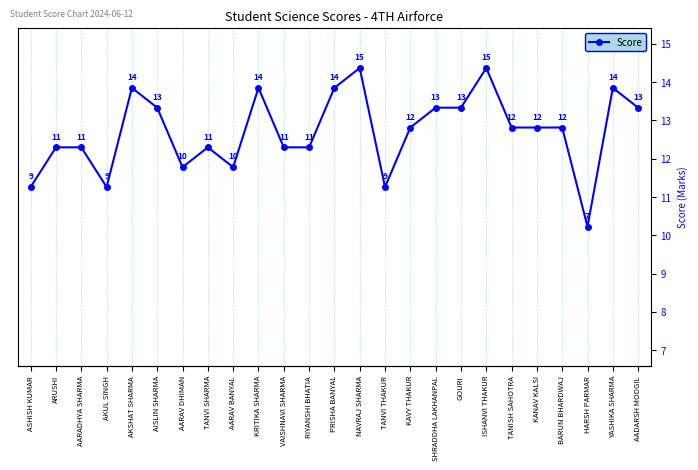

At which label does the data first exceed 12?

AKSHAT SHARMA